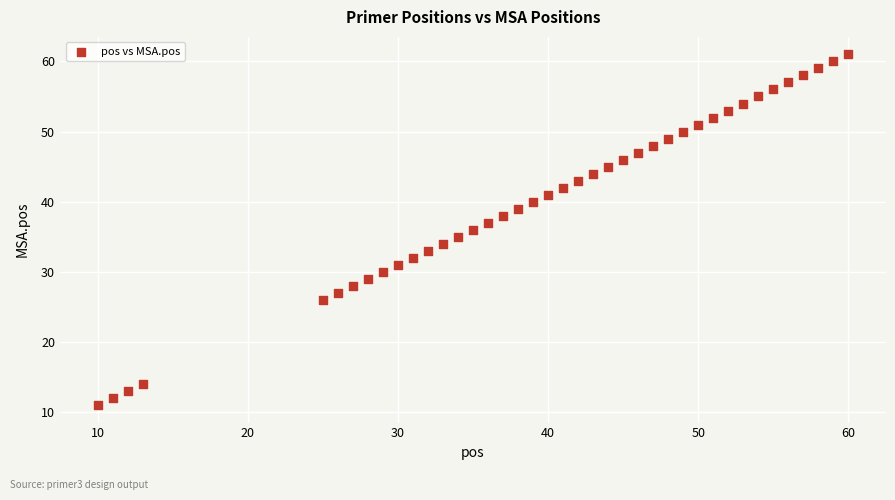

What is the range of Y values (max minus min)?

50